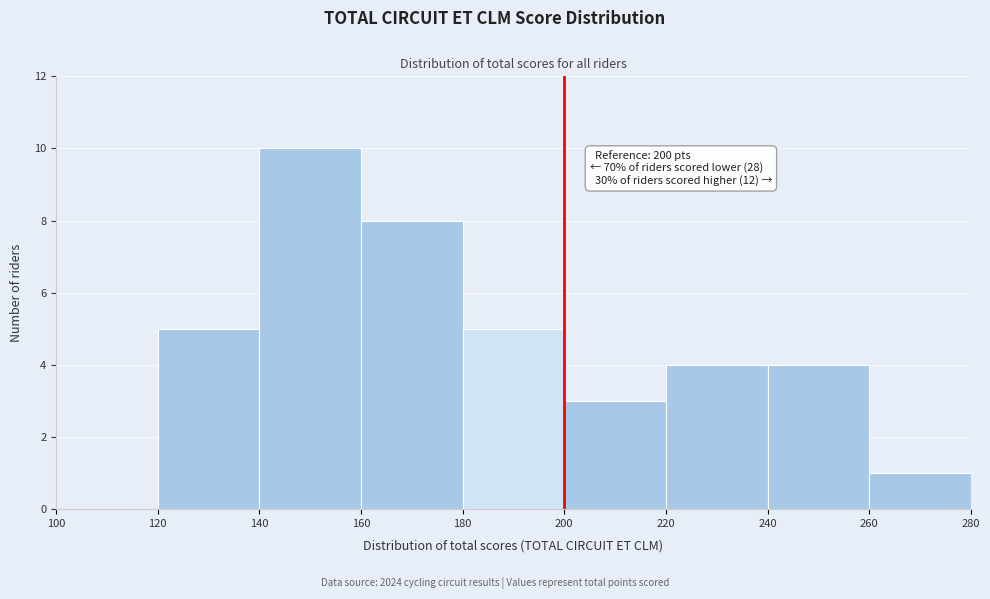

Which range on the x-axis has the tallest bar?

140 to 160